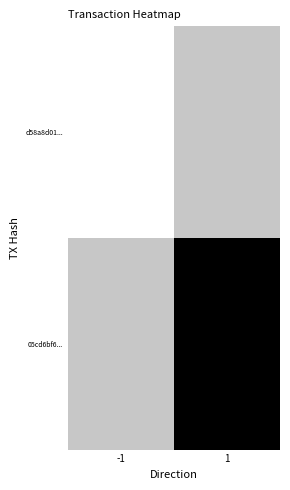

Which series has the largest range (max minus min)?

05cd6bf6...